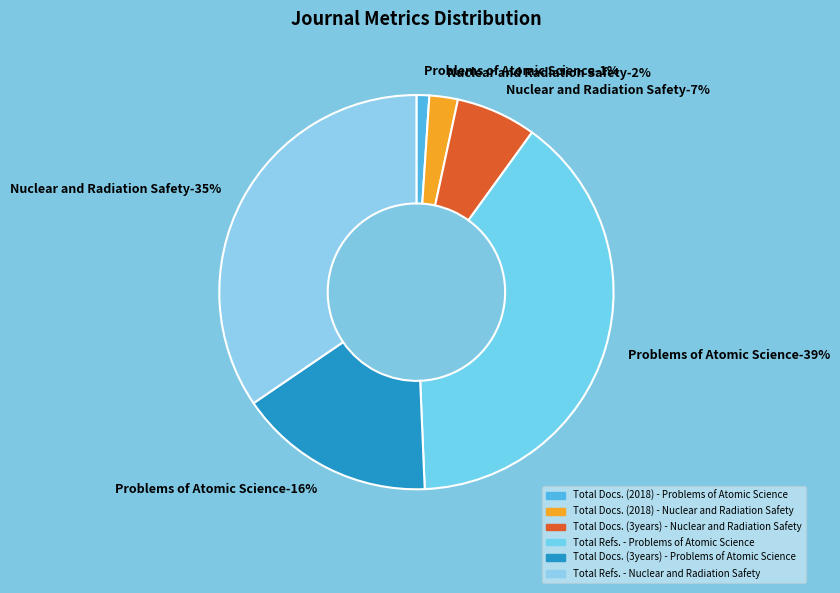

Is there a majority slice in this chart?

No